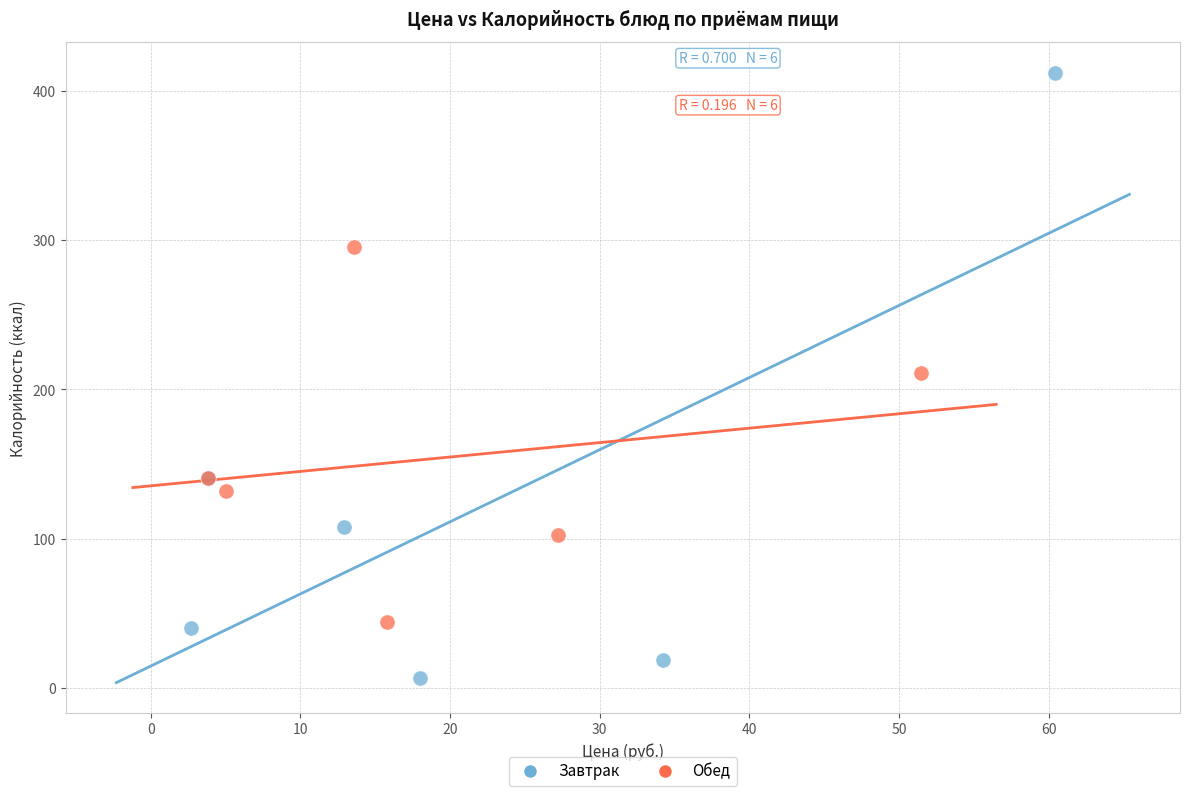

Which series has the widest spread of Y values?

Завтрак